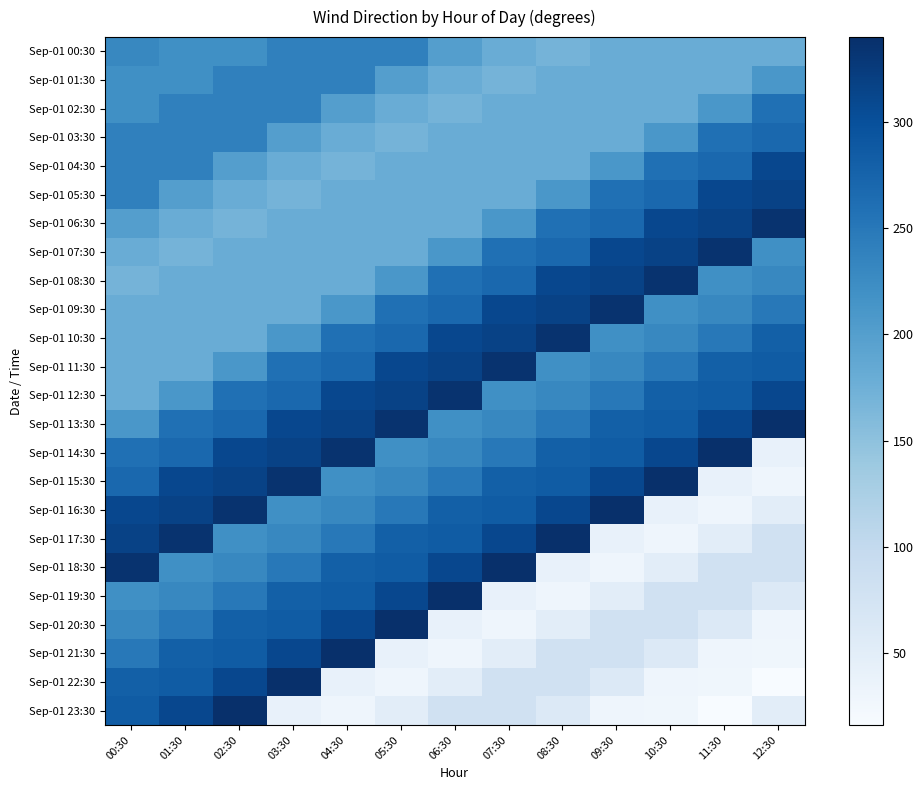

Reading left to right, what are all the values shown in this chart?

Sep-01 00:30: 00:30=230	01:30=220	02:30=220	03:30=240	04:30=240	05:30=240	06:30=200	07:30=180	08:30=170	09:30=180	10:30=180	11:30=180	12:30=180
Sep-01 01:30: 00:30=220	01:30=220	02:30=240	03:30=240	04:30=240	05:30=200	06:30=180	07:30=170	08:30=180	09:30=180	10:30=180	11:30=180	12:30=210
Sep-01 02:30: 00:30=220	01:30=240	02:30=240	03:30=240	04:30=200	05:30=180	06:30=170	07:30=180	08:30=180	09:30=180	10:30=180	11:30=210	12:30=260
Sep-01 03:30: 00:30=240	01:30=240	02:30=240	03:30=200	04:30=180	05:30=170	06:30=180	07:30=180	08:30=180	09:30=180	10:30=210	11:30=260	12:30=270
Sep-01 04:30: 00:30=240	01:30=240	02:30=200	03:30=180	04:30=170	05:30=180	06:30=180	07:30=180	08:30=180	09:30=210	10:30=260	11:30=270	12:30=310
Sep-01 05:30: 00:30=240	01:30=200	02:30=180	03:30=170	04:30=180	05:30=180	06:30=180	07:30=180	08:30=210	09:30=260	10:30=270	11:30=310	12:30=316
Sep-01 06:30: 00:30=200	01:30=180	02:30=170	03:30=180	04:30=180	05:30=180	06:30=180	07:30=210	08:30=260	09:30=270	10:30=310	11:30=316	12:30=335
Sep-01 07:30: 00:30=180	01:30=170	02:30=180	03:30=180	04:30=180	05:30=180	06:30=210	07:30=260	08:30=270	09:30=310	10:30=316	11:30=335	12:30=220
Sep-01 08:30: 00:30=170	01:30=180	02:30=180	03:30=180	04:30=180	05:30=210	06:30=260	07:30=270	08:30=310	09:30=316	10:30=335	11:30=220	12:30=230
Sep-01 09:30: 00:30=180	01:30=180	02:30=180	03:30=180	04:30=210	05:30=260	06:30=270	07:30=310	08:30=316	09:30=335	10:30=220	11:30=230	12:30=250
Sep-01 10:30: 00:30=180	01:30=180	02:30=180	03:30=210	04:30=260	05:30=270	06:30=310	07:30=316	08:30=335	09:30=220	10:30=230	11:30=250	12:30=280
Sep-01 11:30: 00:30=180	01:30=180	02:30=210	03:30=260	04:30=270	05:30=310	06:30=316	07:30=335	08:30=220	09:30=230	10:30=250	11:30=280	12:30=285
Sep-01 12:30: 00:30=180	01:30=210	02:30=260	03:30=270	04:30=310	05:30=316	06:30=335	07:30=220	08:30=230	09:30=250	10:30=280	11:30=285	12:30=310
Sep-01 13:30: 00:30=210	01:30=260	02:30=270	03:30=310	04:30=316	05:30=335	06:30=220	07:30=230	08:30=250	09:30=280	10:30=285	11:30=310	12:30=340
Sep-01 14:30: 00:30=260	01:30=270	02:30=310	03:30=316	04:30=335	05:30=220	06:30=230	07:30=250	08:30=280	09:30=285	10:30=310	11:30=340	12:30=40
Sep-01 15:30: 00:30=270	01:30=310	02:30=316	03:30=335	04:30=220	05:30=230	06:30=250	07:30=280	08:30=285	09:30=310	10:30=340	11:30=40	12:30=30
Sep-01 16:30: 00:30=310	01:30=316	02:30=335	03:30=220	04:30=230	05:30=250	06:30=280	07:30=285	08:30=310	09:30=340	10:30=40	11:30=30	12:30=50
Sep-01 17:30: 00:30=316	01:30=335	02:30=220	03:30=230	04:30=250	05:30=280	06:30=285	07:30=310	08:30=340	09:30=40	10:30=30	11:30=50	12:30=80
Sep-01 18:30: 00:30=335	01:30=220	02:30=230	03:30=250	04:30=280	05:30=285	06:30=310	07:30=340	08:30=40	09:30=30	10:30=50	11:30=80	12:30=80
Sep-01 19:30: 00:30=220	01:30=230	02:30=250	03:30=280	04:30=285	05:30=310	06:30=340	07:30=40	08:30=30	09:30=50	10:30=80	11:30=80	12:30=60
Sep-01 20:30: 00:30=230	01:30=250	02:30=280	03:30=285	04:30=310	05:30=340	06:30=40	07:30=30	08:30=50	09:30=80	10:30=80	11:30=60	12:30=30
Sep-01 21:30: 00:30=250	01:30=280	02:30=285	03:30=310	04:30=340	05:30=40	06:30=30	07:30=50	08:30=80	09:30=80	10:30=60	11:30=30	12:30=28
Sep-01 22:30: 00:30=280	01:30=285	02:30=310	03:30=340	04:30=40	05:30=30	06:30=50	07:30=80	08:30=80	09:30=60	10:30=30	11:30=28	12:30=16
Sep-01 23:30: 00:30=285	01:30=310	02:30=340	03:30=40	04:30=30	05:30=50	06:30=80	07:30=80	08:30=60	09:30=30	10:30=28	11:30=16	12:30=50